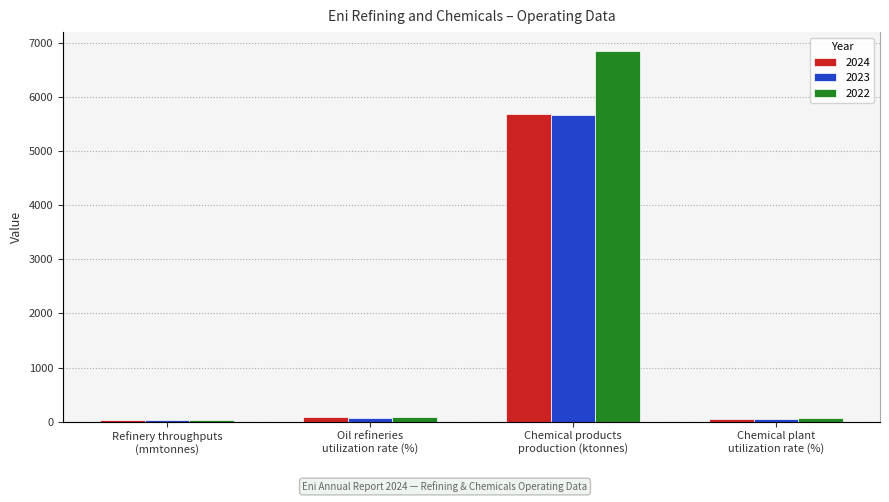

Reading right to left, list all the values displayed in this chart.

2024: Chemical plant
utilization rate (%)=50.0	Chemical products
production (ktonnes)=5685.0	Oil refineries
utilization rate (%)=78.0	Refinery throughputs
(mmtonnes)=24.2
2023: Chemical plant
utilization rate (%)=51.0	Chemical products
production (ktonnes)=5663.0	Oil refineries
utilization rate (%)=77.0	Refinery throughputs
(mmtonnes)=27.4
2022: Chemical plant
utilization rate (%)=59.0	Chemical products
production (ktonnes)=6856.0	Oil refineries
utilization rate (%)=79.0	Refinery throughputs
(mmtonnes)=27.1